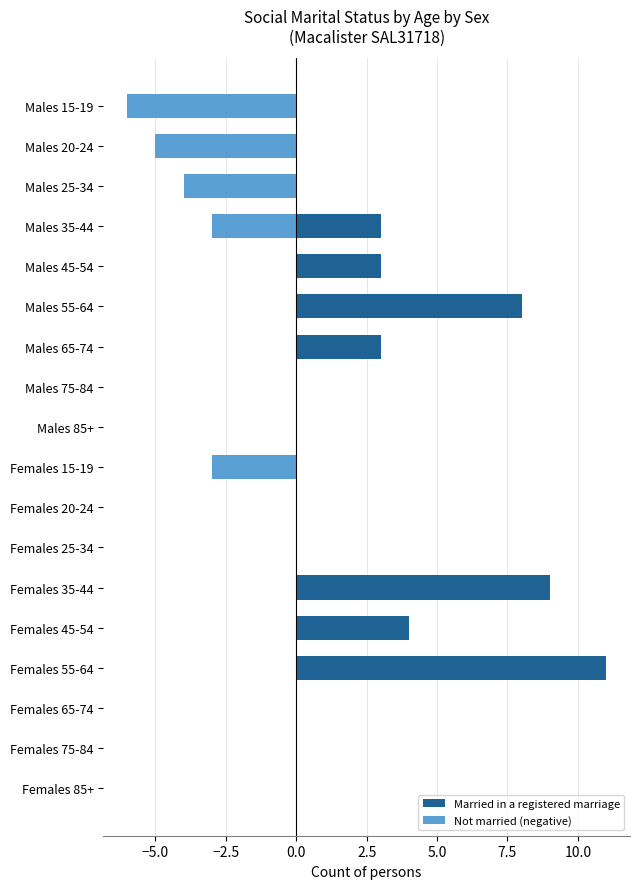

How many bars are there in total?

36